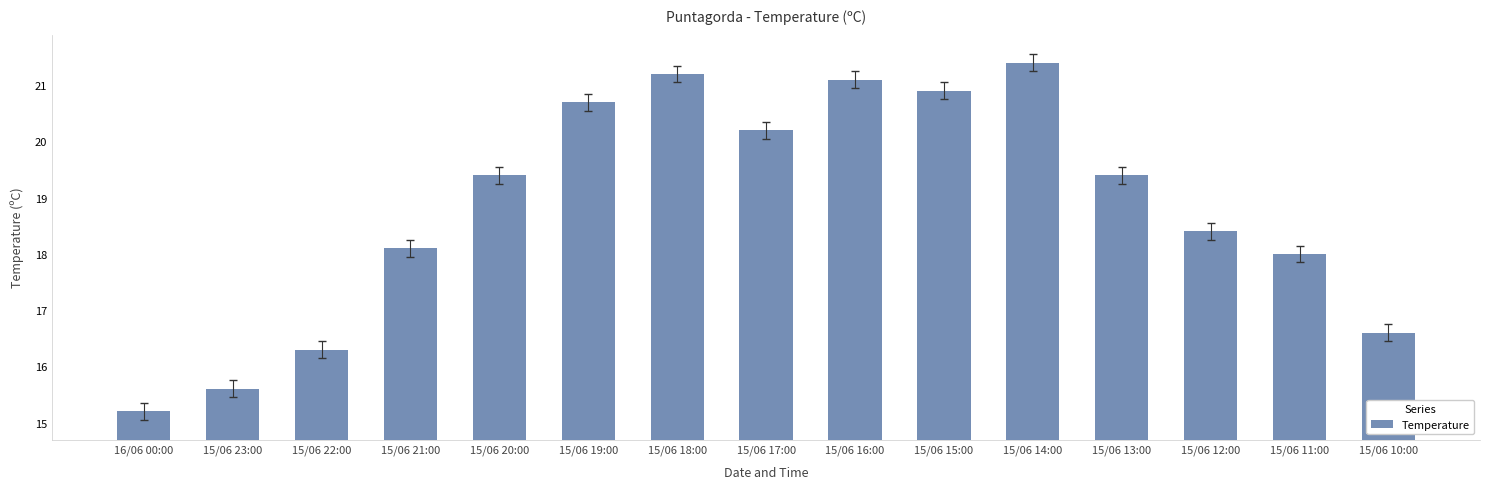

Reading right to left, list all the values displayed in this chart.

15/06 10:00=16.6	15/06 11:00=18.0	15/06 12:00=18.4	15/06 13:00=19.4	15/06 14:00=21.4	15/06 15:00=20.9	15/06 16:00=21.1	15/06 17:00=20.2	15/06 18:00=21.2	15/06 19:00=20.7	15/06 20:00=19.4	15/06 21:00=18.1	15/06 22:00=16.3	15/06 23:00=15.6	16/06 00:00=15.2